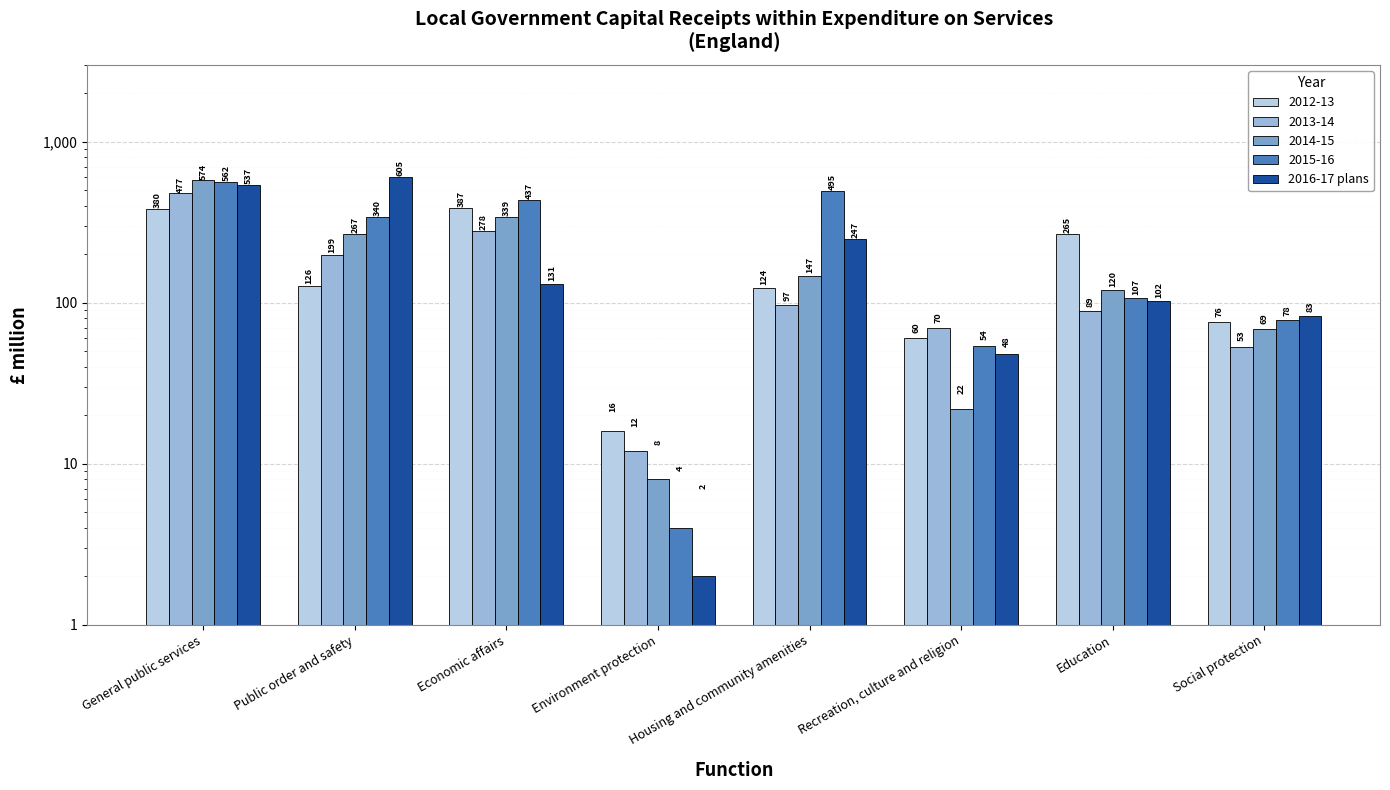

What is the label of the 8th bar from the left?

Social protection